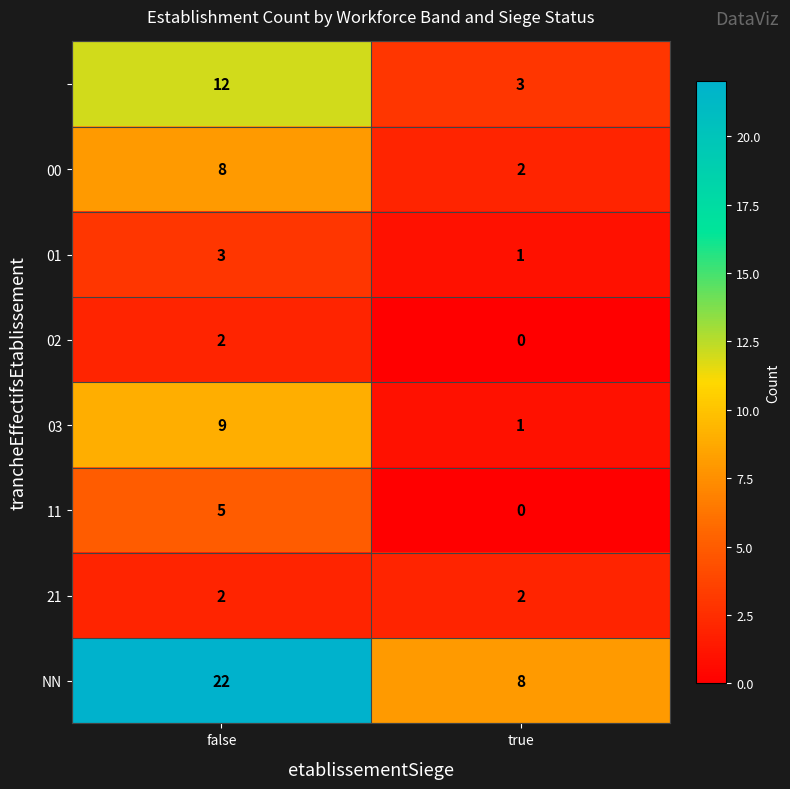

At which category does the chart reach its peak across all series?

false